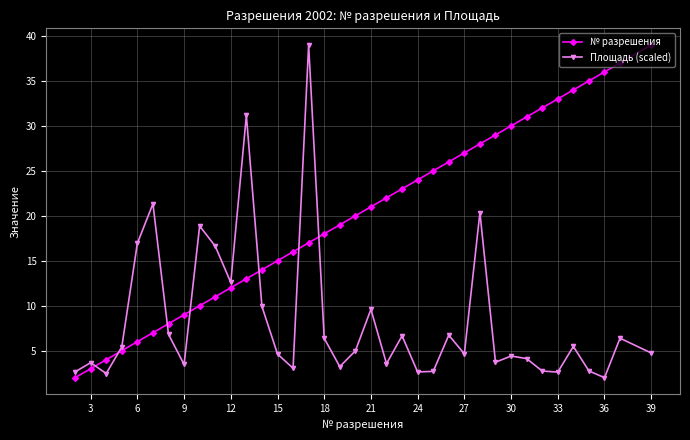

True or false: Площадь (scaled) and № разрешения cross at least once.

True